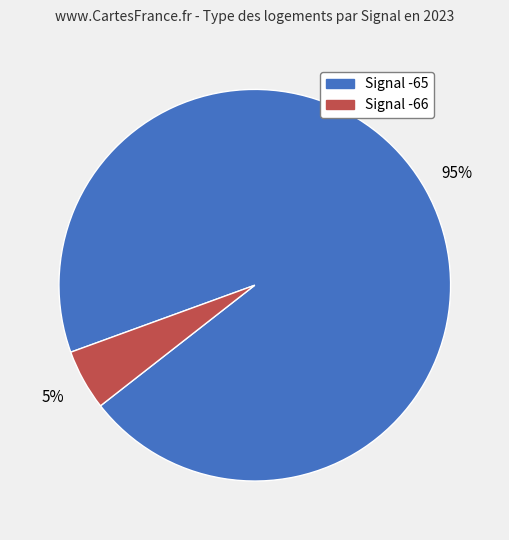

To the nearest percent, what is the average slice percentage?

50%